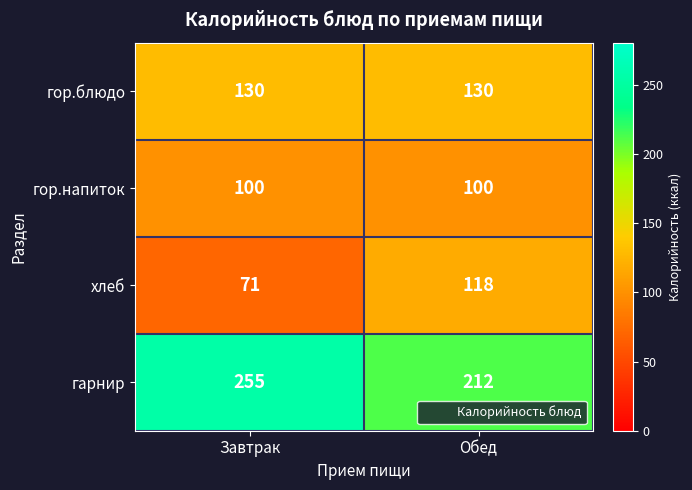

Which series has the largest total across all categories?

гарнир